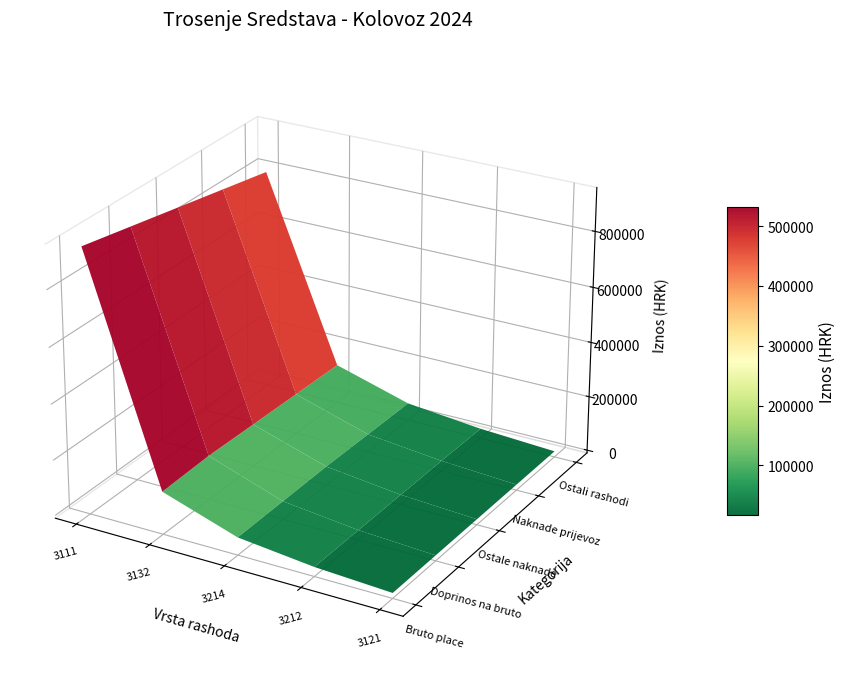

The value of 3111 at 0 is 935788.9. True or false?

True